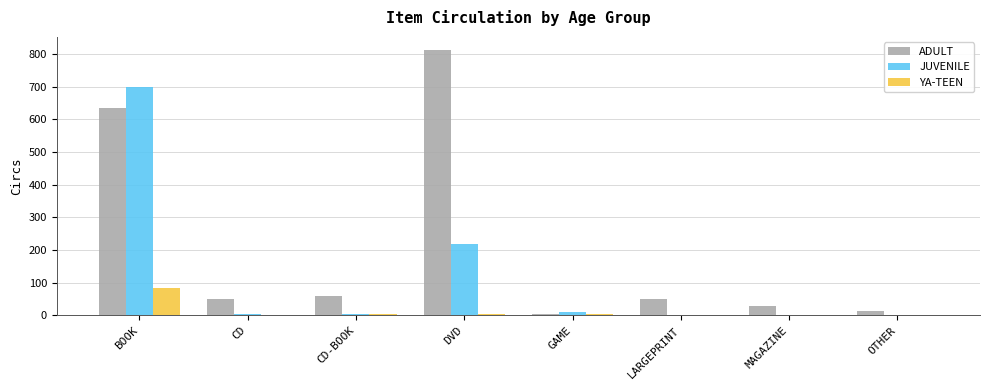

Which category has the highest value in the ADULT series?

DVD